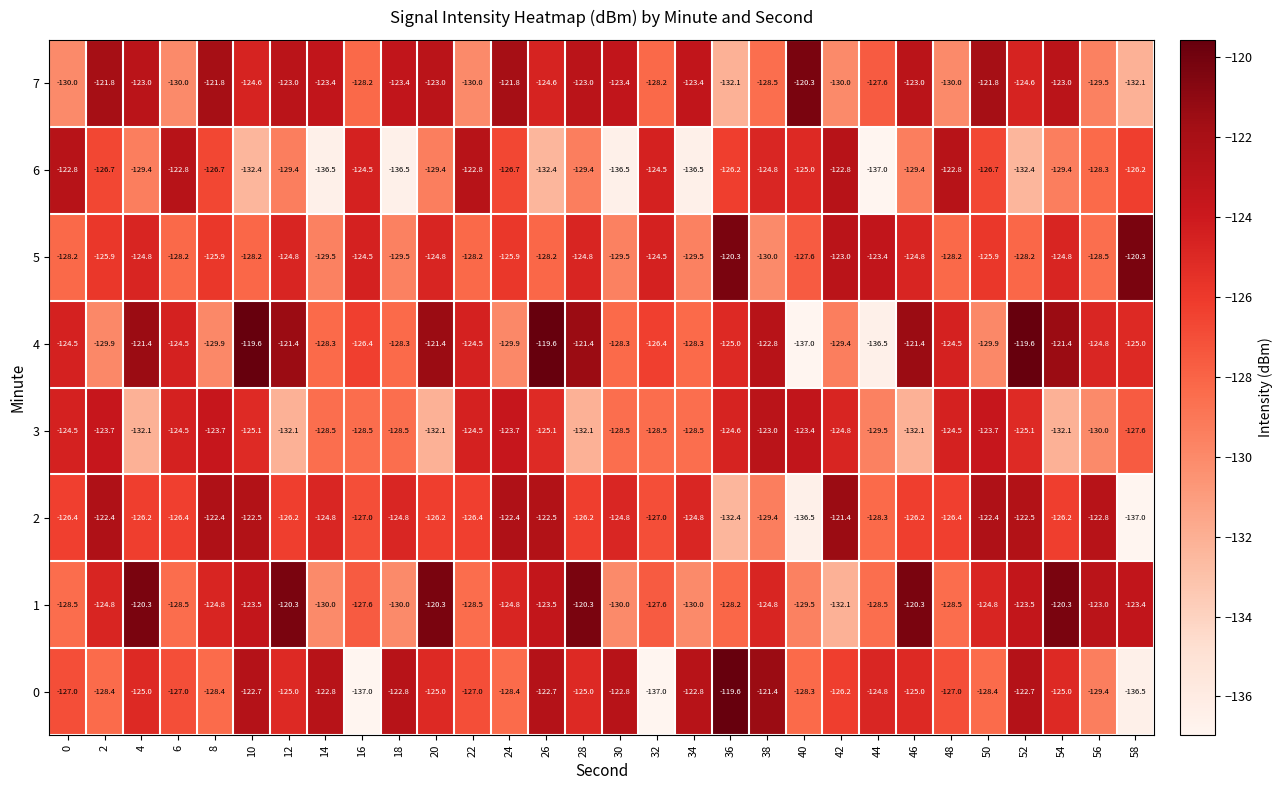

Is the value of 2 at 42 greater than the value of 5 at 44?

Yes